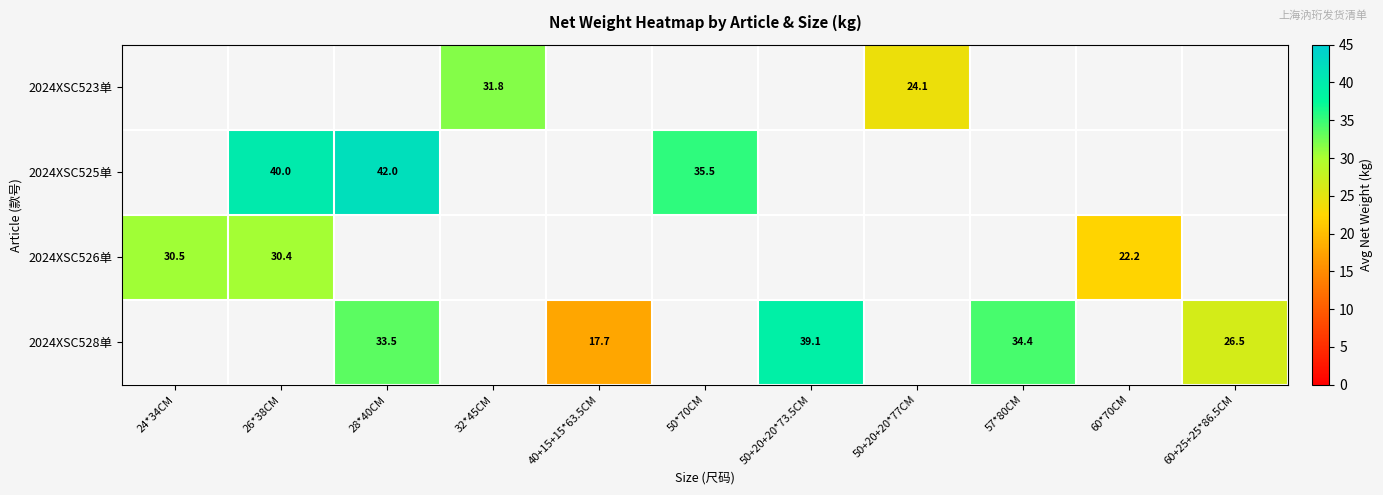

How many data points does each series have?

11